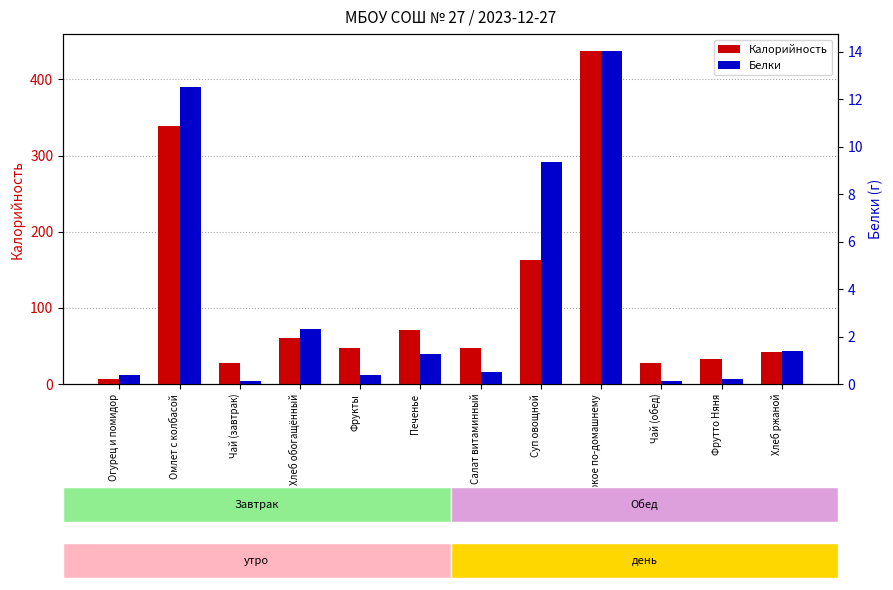

Is it true that Белки equals 0.4 at Огурец и помидор?

True